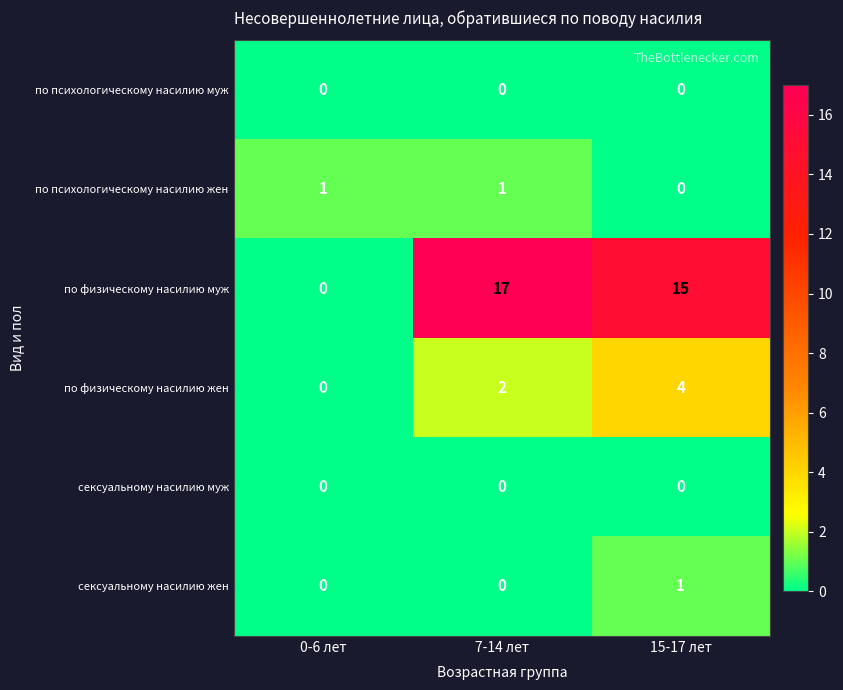

Reading left to right, what are all the values shown in this chart?

по психологическому насилию муж: 0-6 лет=0	7-14 лет=0	15-17 лет=0
по психологическому насилию жен: 0-6 лет=1	7-14 лет=1	15-17 лет=0
по физическому насилию муж: 0-6 лет=0	7-14 лет=17	15-17 лет=15
по физическому насилию жен: 0-6 лет=0	7-14 лет=2	15-17 лет=4
сексуальному насилию муж: 0-6 лет=0	7-14 лет=0	15-17 лет=0
сексуальному насилию жен: 0-6 лет=0	7-14 лет=0	15-17 лет=1